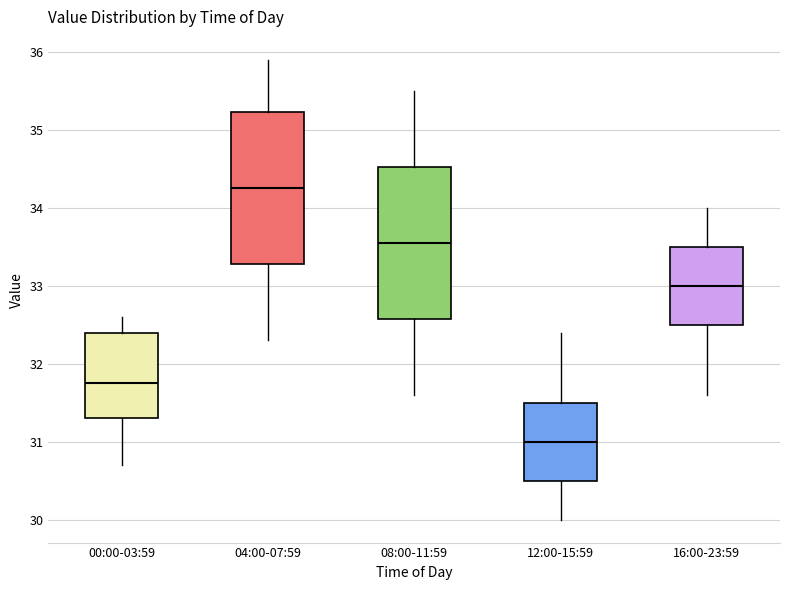

Reading left to right, transcribe this box plot: for each box, give where its median line is, the range the box spans, and where its two whiskers end, as read against the y-axis. The values are not printed on the chart, so give them approximately, as read against the axis.

00:00-03:59: median 31.8, box 31.3 to 32.4, whiskers 30.7 to 32.6
04:00-07:59: median 34.3, box 33.3 to 35.2, whiskers 32.3 to 35.9
08:00-11:59: median 33.6, box 32.6 to 34.5, whiskers 31.6 to 35.5
12:00-15:59: median 31.0, box 30.5 to 31.5, whiskers 30.0 to 32.4
16:00-23:59: median 33.0, box 32.5 to 33.5, whiskers 31.6 to 34.0